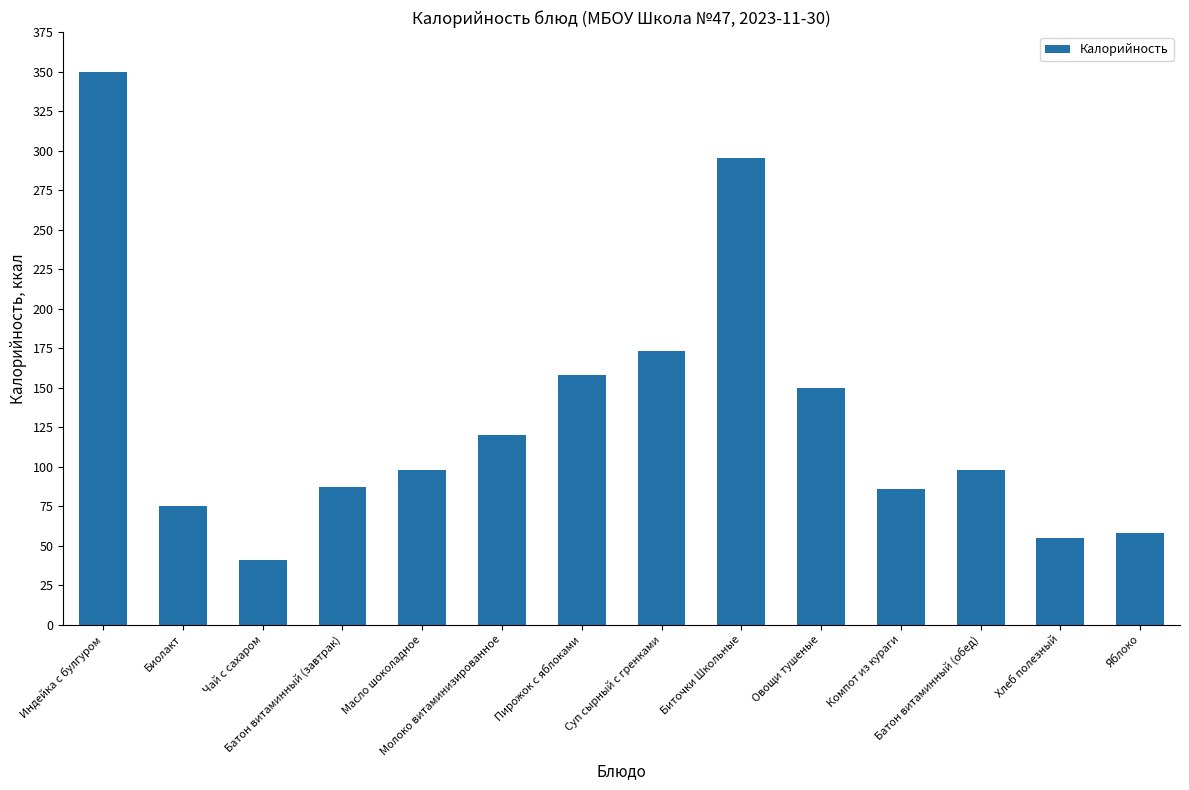

What is the ratio of the value at Компот из кураги to the value at Чай с сахаром?

2.1